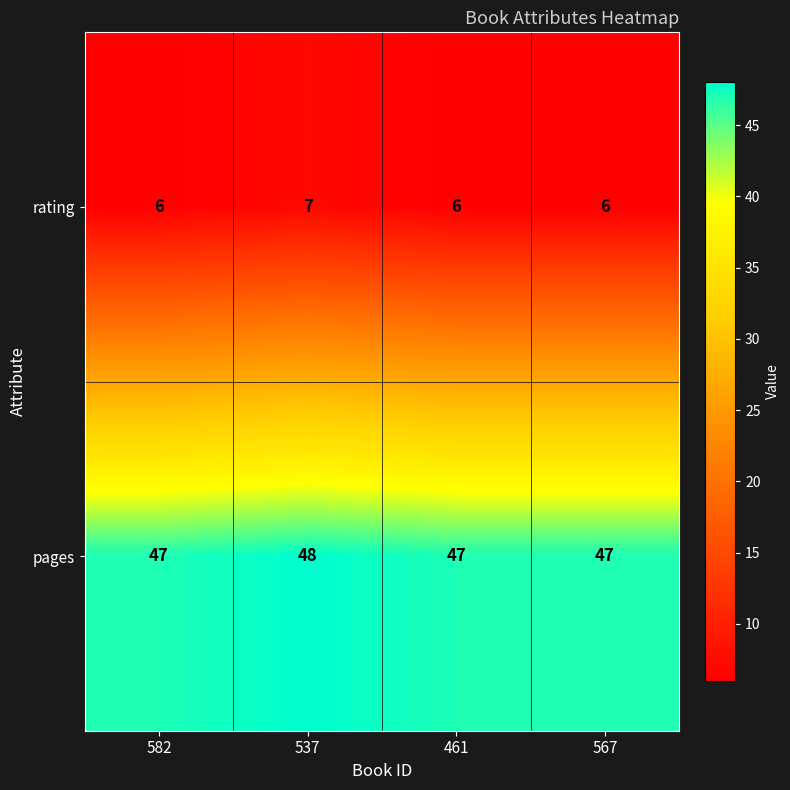

How many series are shown in this chart?

2